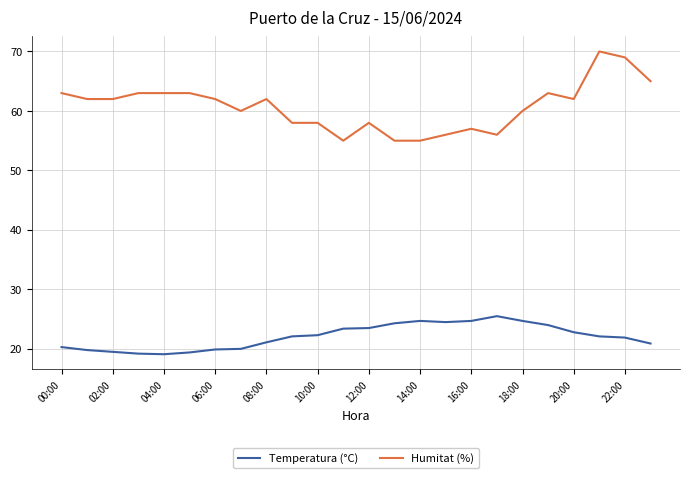

True or false: Humitat (%) and Temperatura (°C) cross at least once.

False